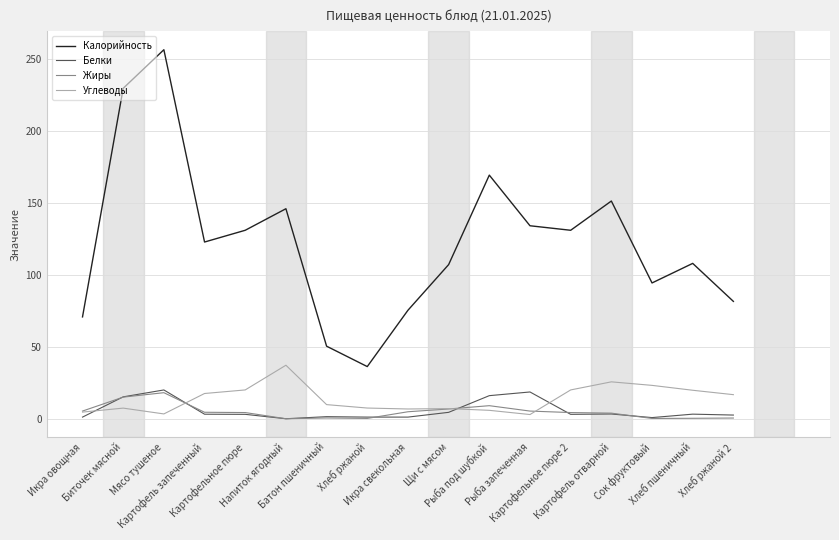

At how many categories does at least one series exceed 118?

9